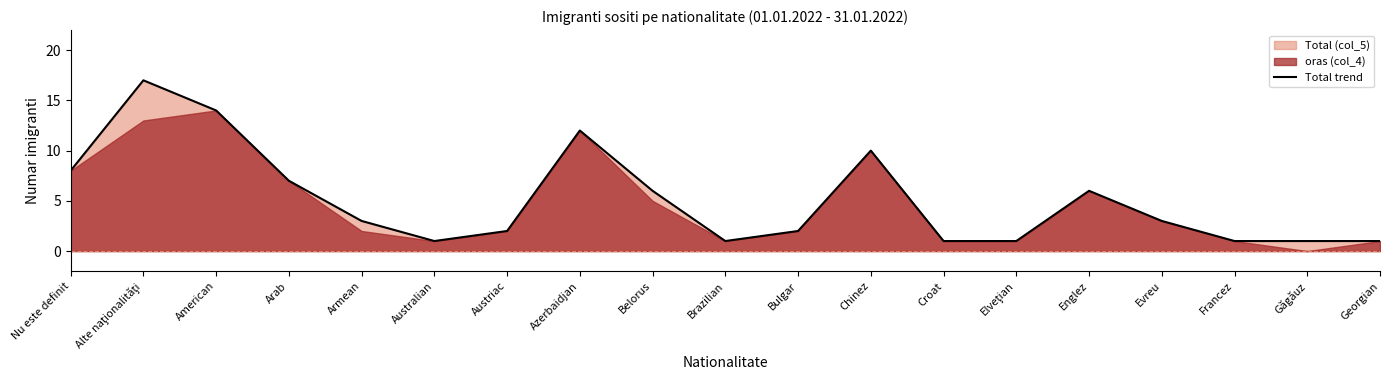

True or false: there are more than 2 points higher than both neighbors.

True